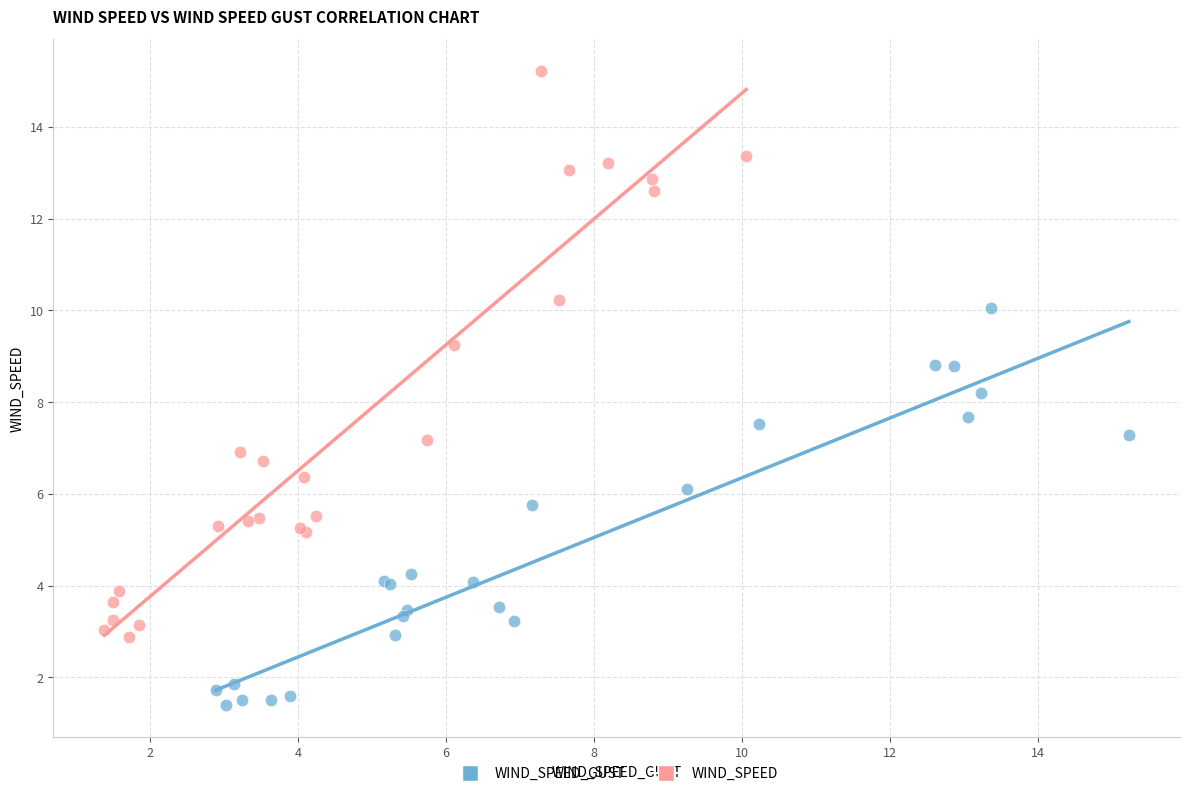

Which series has the largest Y range (max minus min)?

WIND_SPEED